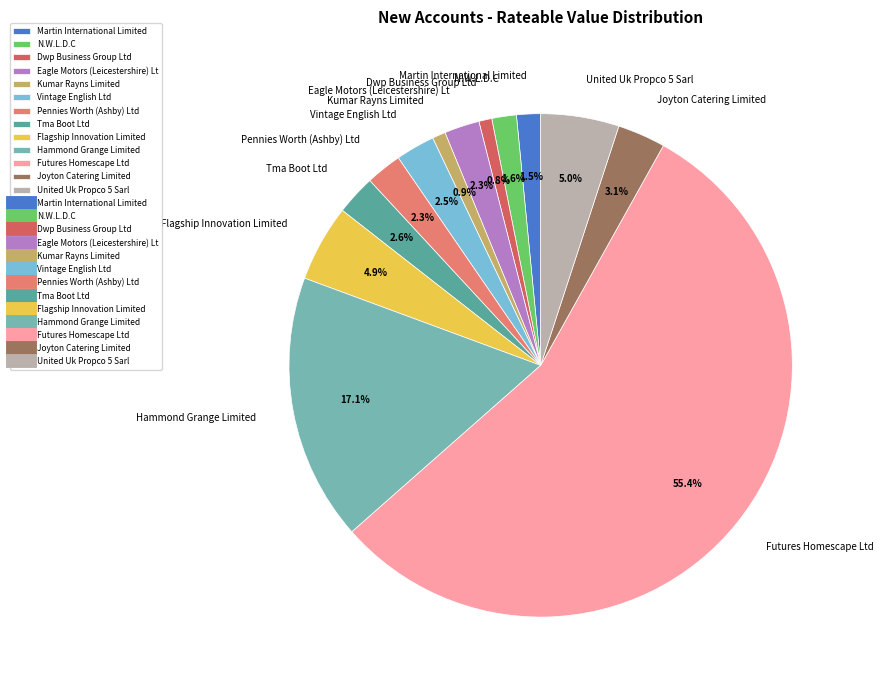

What percentage is the Dwp Business Group Ltd slice, to the nearest percent?

1%